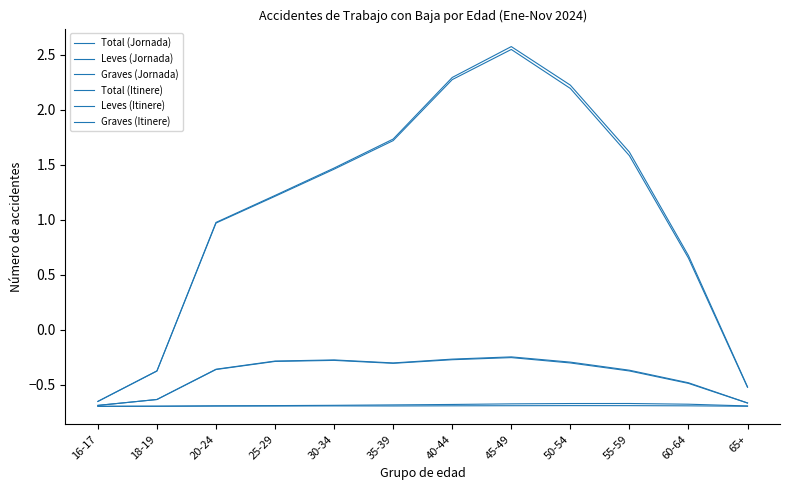

Is the value of Graves (Jornada) at 35-39 greater than the value of Total (Jornada) at 30-34?

No